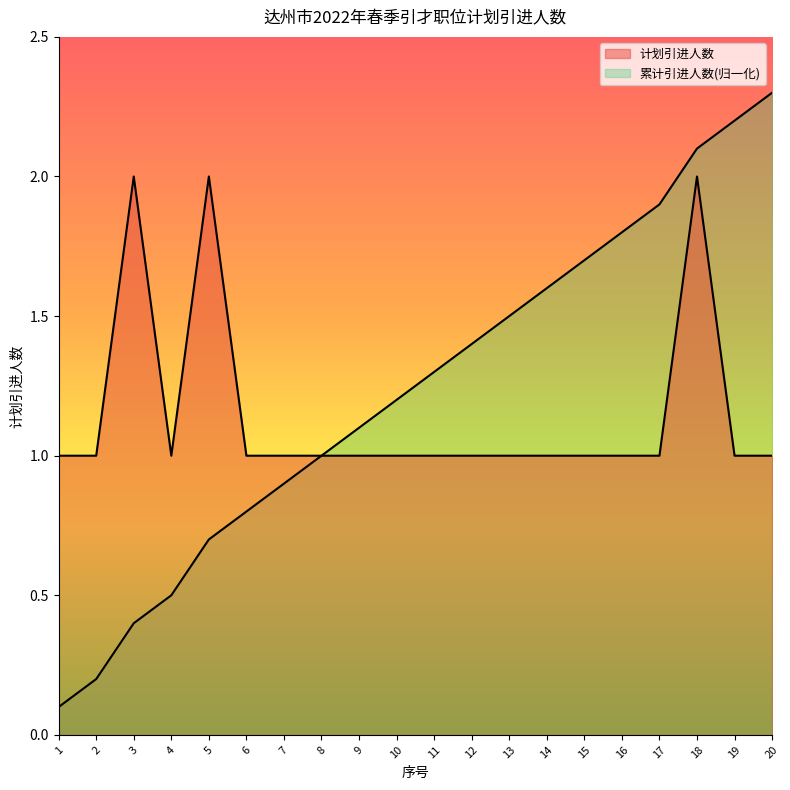

Is it true that 计划引进人数 equals 1.6 at 12?

False